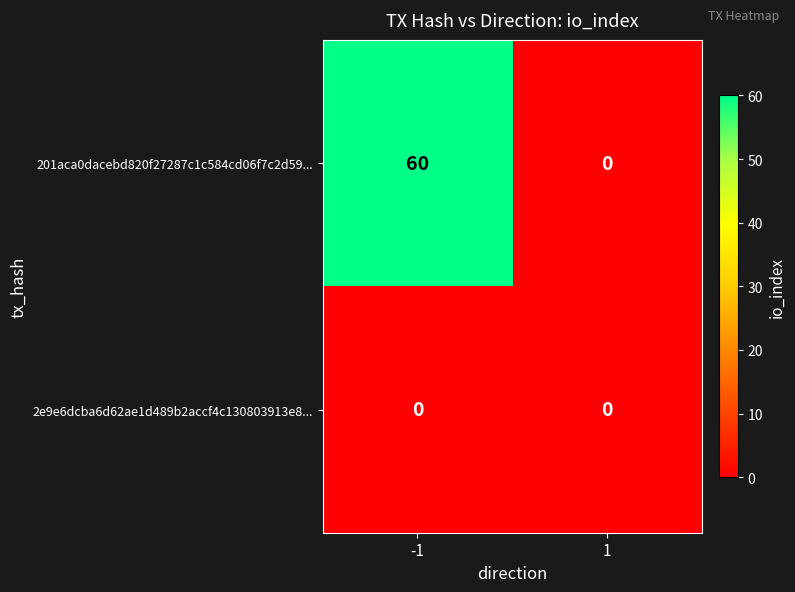

The value of 2e9e6dcba6d62ae1d489b2accf4c130803913e8... at 1 is 0. True or false?

True